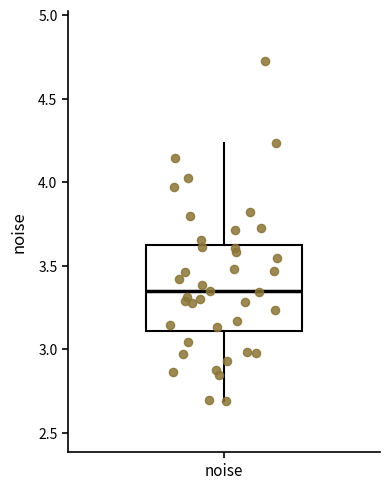

Read this box plot against the y-axis: the position of the median line, the range covered by the box, and the ends of both whiskers. The values are not printed on the chart, so give them approximately, as read against the axis.

median 3.35, box 3.10 to 3.60, whiskers 2.70 to 4.25